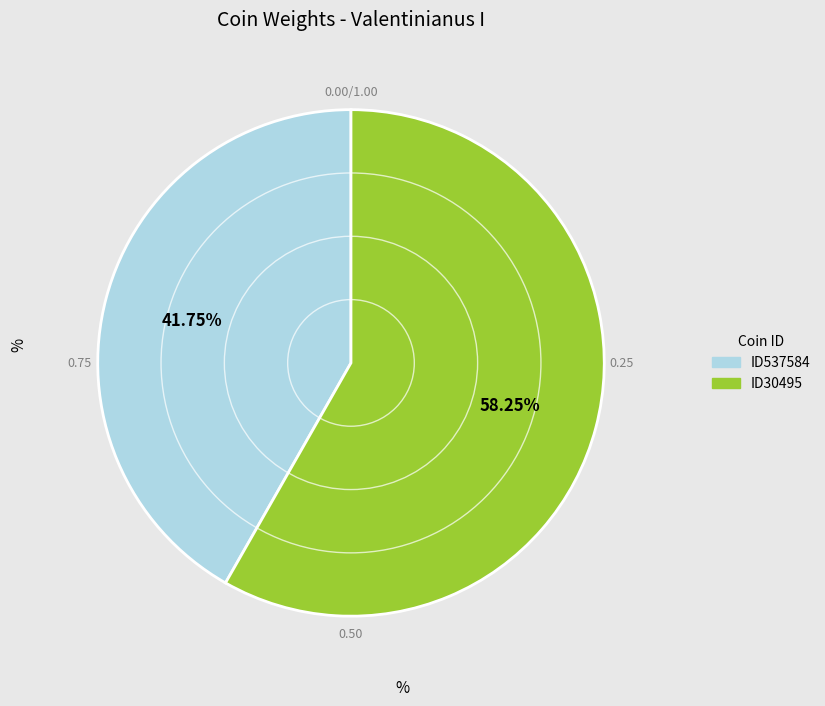

Is there a majority slice in this chart?

Yes